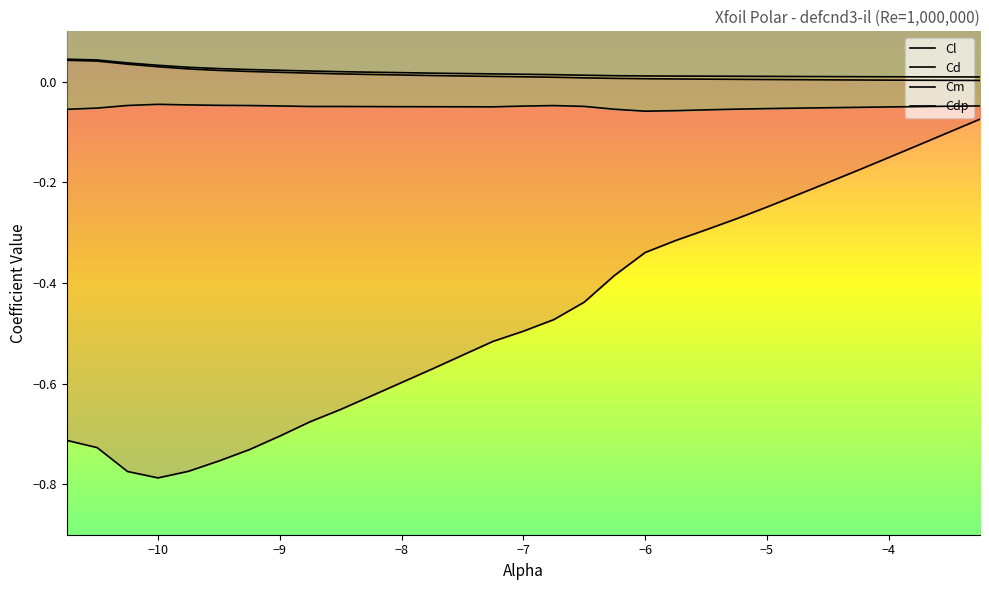

The Cm series shows -0.1 at -5.0. True or false?

True